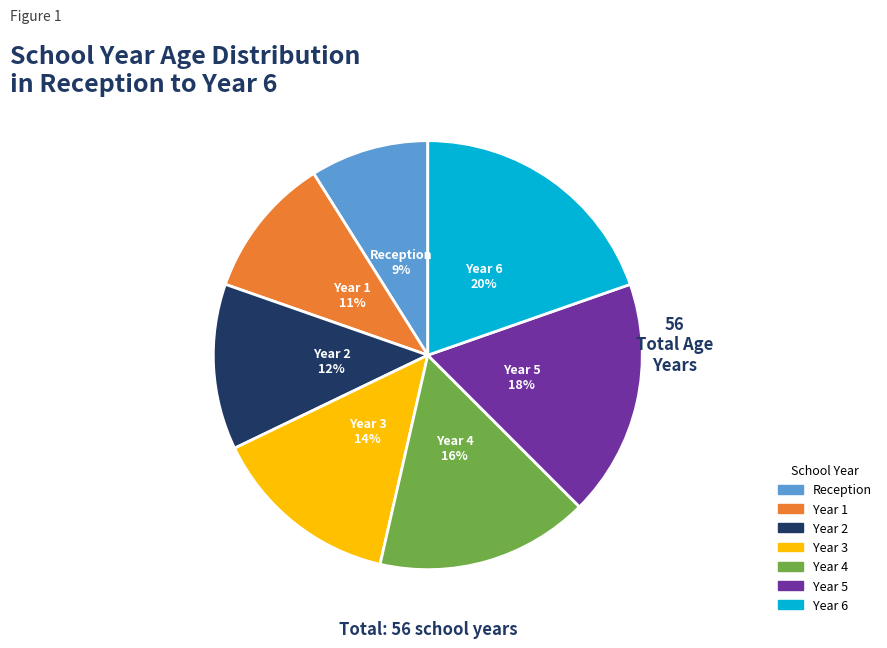

Is the sum of Year 6 and Year 3 greater than half?

No